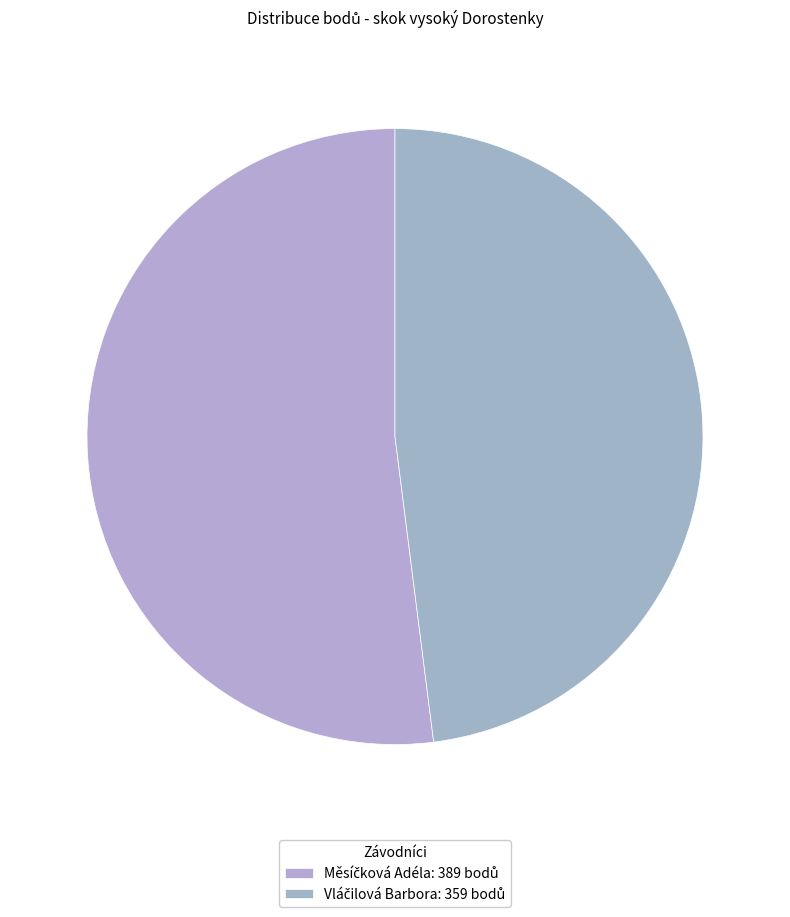

How many segments does this pie chart have?

2